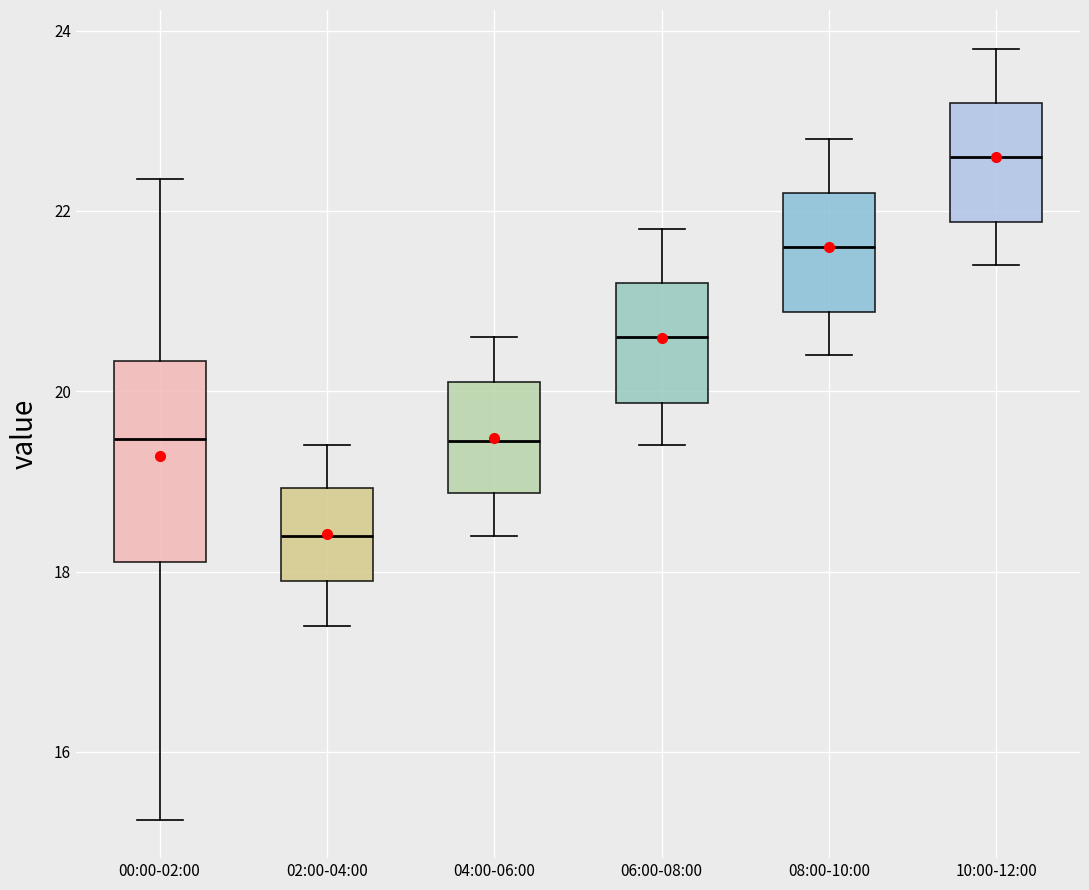

Which box has the highest median line?

10:00-12:00